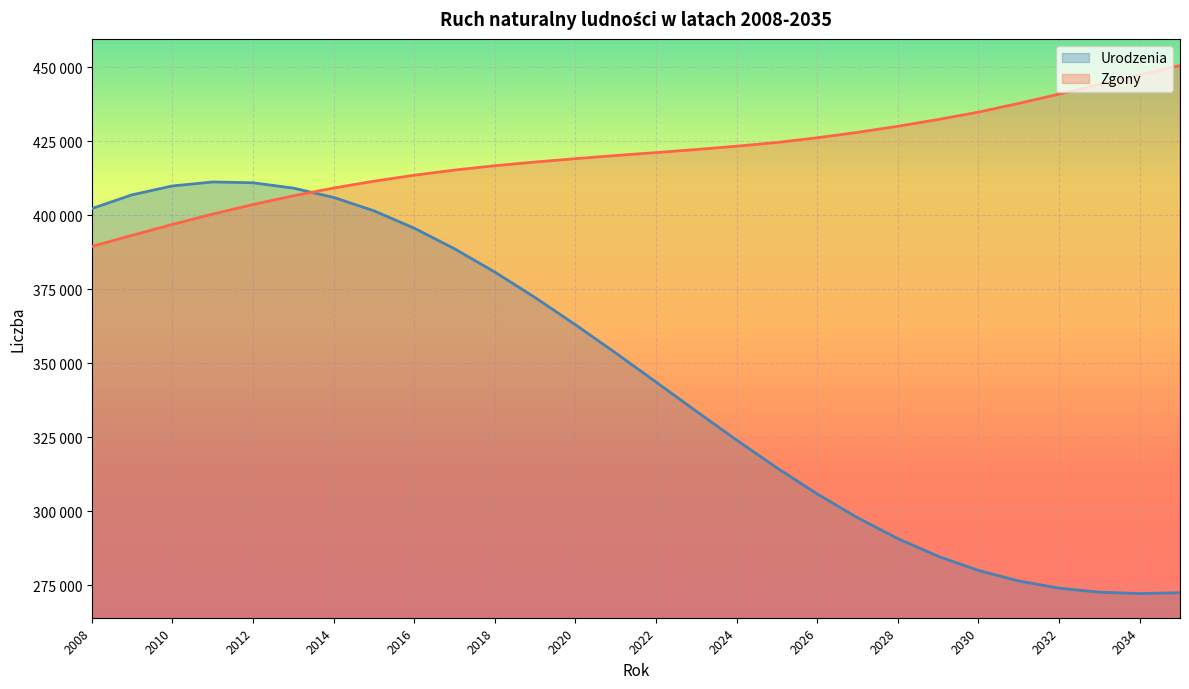

Reading right to left, what are all the values shown in this chart?

Urodzenia: 272506	272223	272675	274045	276464	280031	284810	290774	297837	305861	314673	324055	333790	343664	353474	363022	372194	380819	388681	395636	401505	406029	409179	410973	411241	409902	406905	402242
Zgony: 450596	447399	444177	440922	437785	434834	432349	430065	427991	426181	424589	423322	422205	421170	420177	419114	417980	416728	415265	413525	411511	409186	406571	403624	400397	396900	393228	389448